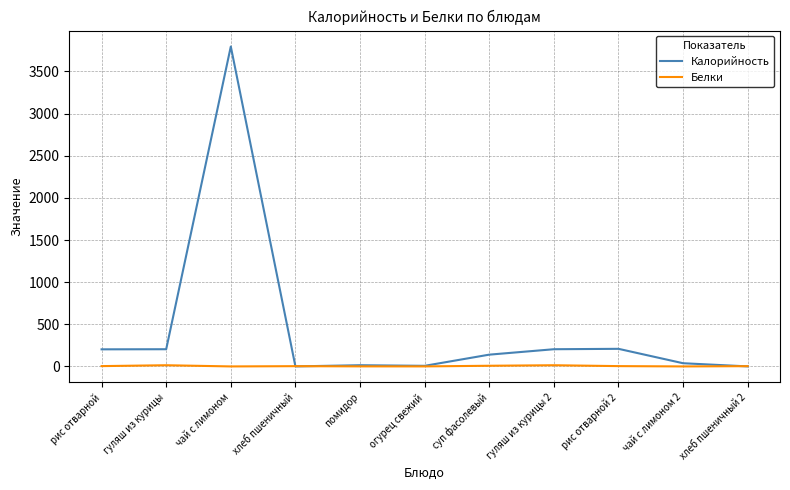

Rank the series by their average value, from highest to lowest.

Калорийность, Белки